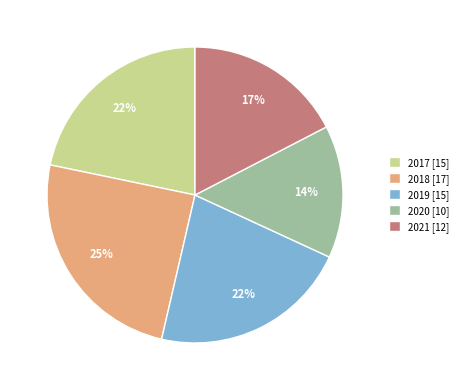

Between 2020 [10] and 2018 [17], which is larger?

2018 [17]